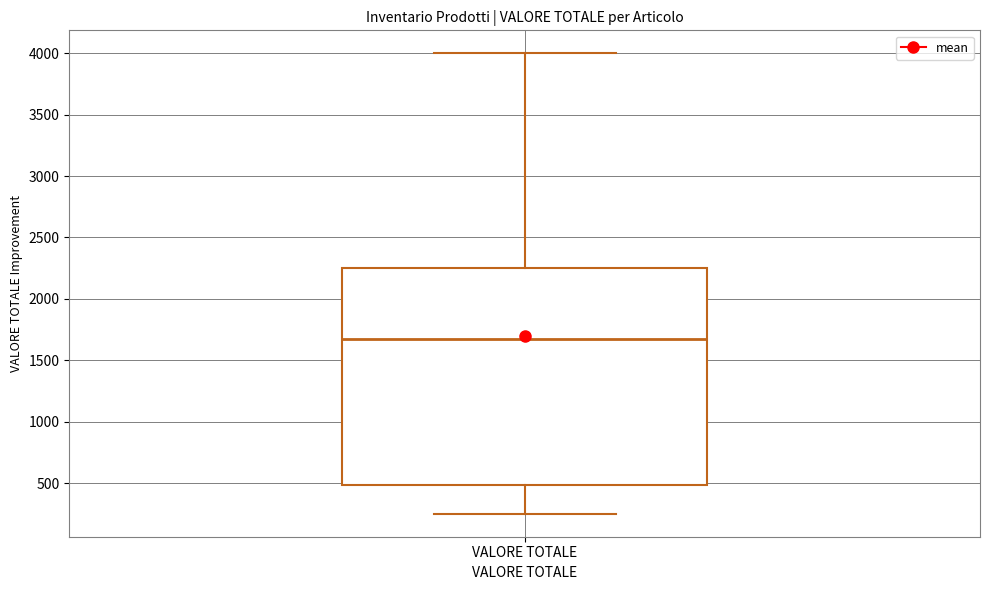

Read this box plot against the y-axis: the position of the median line, the range covered by the box, and the ends of both whiskers. The values are not printed on the chart, so give them approximately, as read against the axis.

median 1700, box 500 to 2250, whiskers 250 to 4000